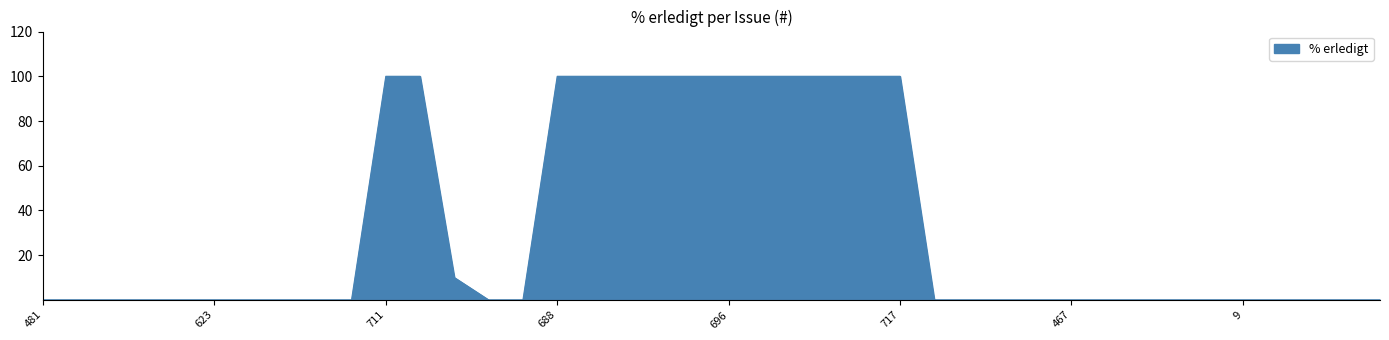

What is the maximum value shown in the chart?

100